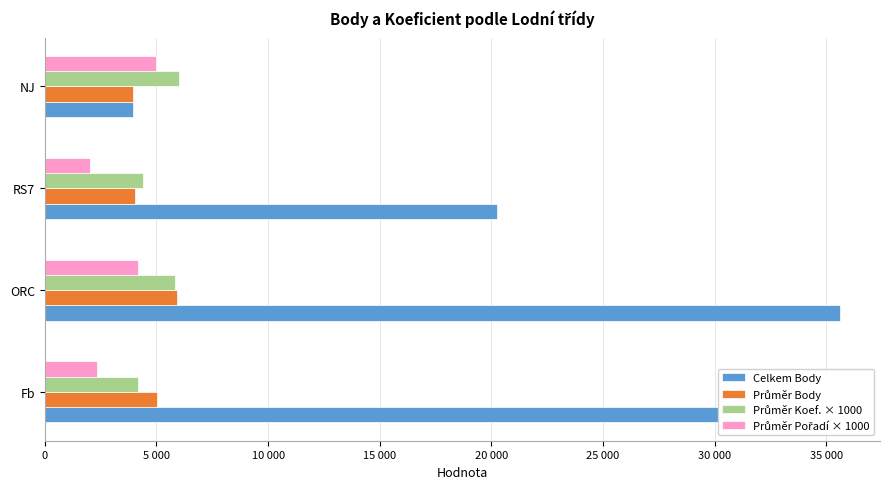

Reading left to right, extract all data points from this chart.

Celkem Body: 30136.0	35620.0	20262.0	3944.0
Průměr Body: 5022.7	5937.0	4050.4	3944.0
Průměr Koef. × 1000: 4170.0	5830.0	4400.0	6000.0
Průměr Pořadí × 1000: 2330.0	4170.0	2000.0	5000.0